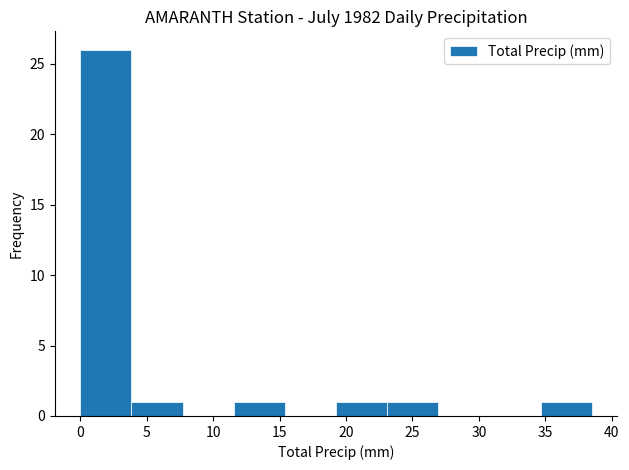

Over which range of the x-axis is the bar tallest?

0.00 to 3.85